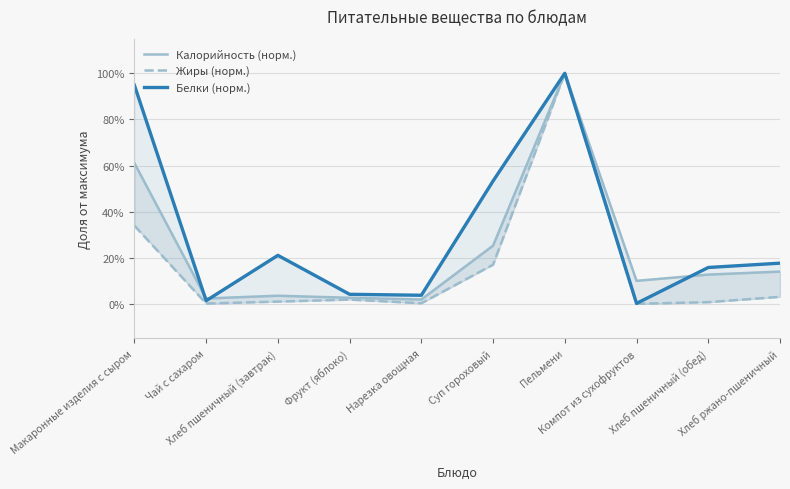

How many lines are shown in the chart?

3